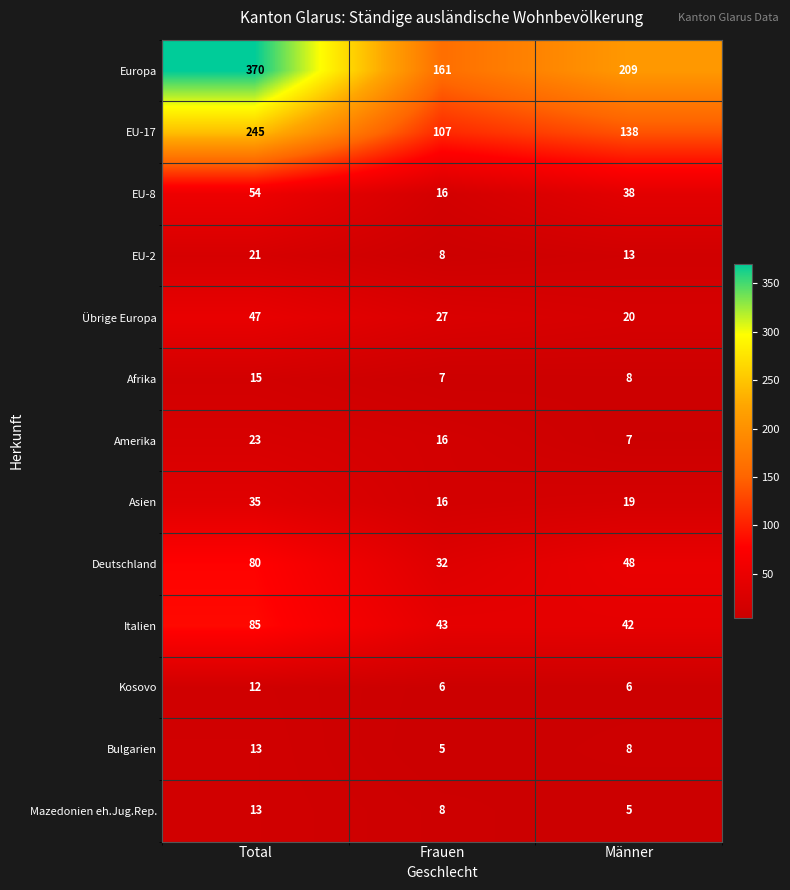

Is it true that Kosovo equals 6 at Männer?

True